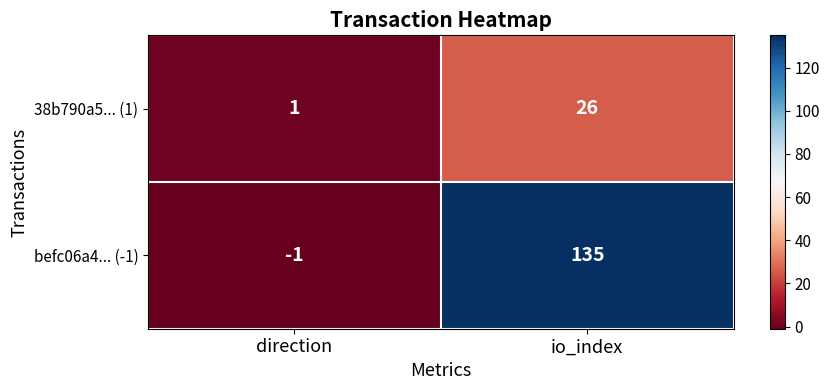

At which category does the chart reach its peak across all series?

io_index